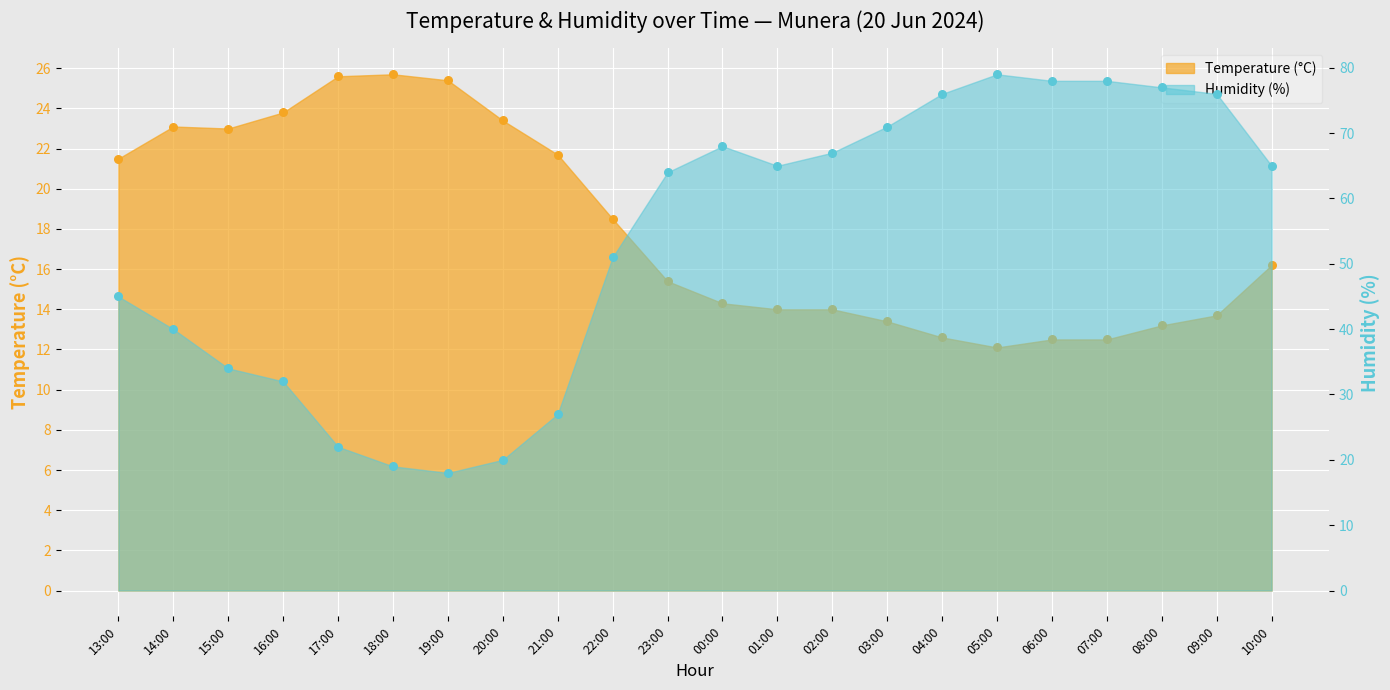

Which series has the largest Y range (max minus min)?

Humidity (%)